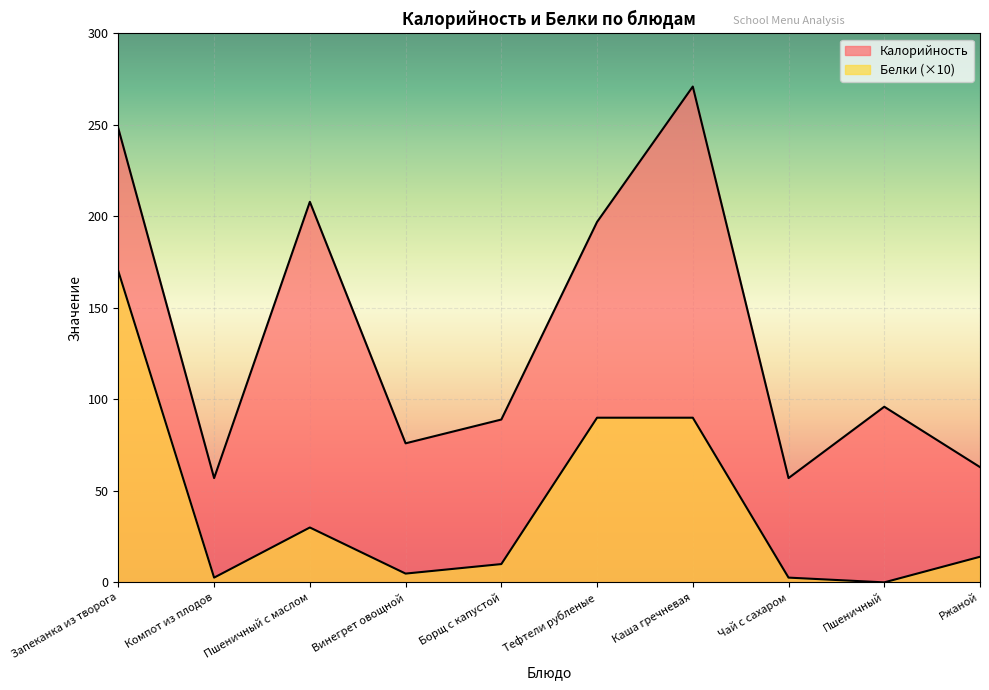

Reading left to right, what are all the values shown in this chart?

Калорийность: Запеканка из творога=248.0	Компот из плодов=57.0	Пшеничный с маслом=208.0	Винегрет овощной=76.0	Борщ с капустой=89.0	Тефтели рубленые=197.0	Каша гречневая=271.0	Чай с сахаром=57.0	Пшеничный=96.0	Ржаной=63.0
Белки: Запеканка из творога=170.0	Компот из плодов=2.6	Пшеничный с маслом=30.0	Винегрет овощной=4.8	Борщ с капустой=10.0	Тефтели рубленые=90.0	Каша гречневая=90.0	Чай с сахаром=2.6	Пшеничный=0.0	Ржаной=14.0